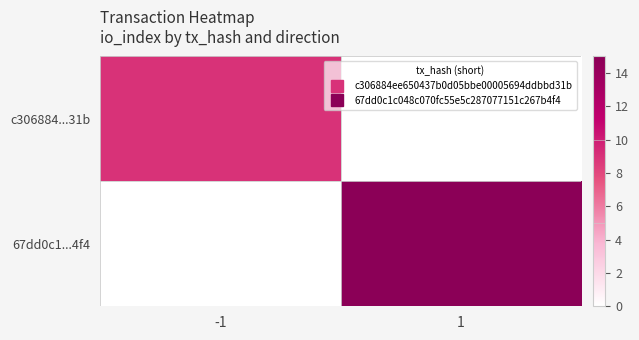

Which series changed the most between -1 and 1?

67dd0c1...4f4